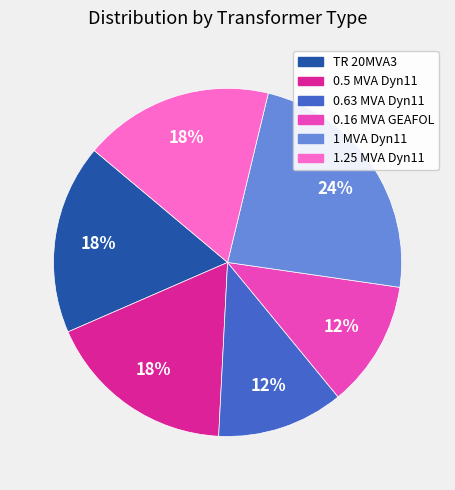

To the nearest percent, what is the difference between the largest and smallest slice percentages?

12%